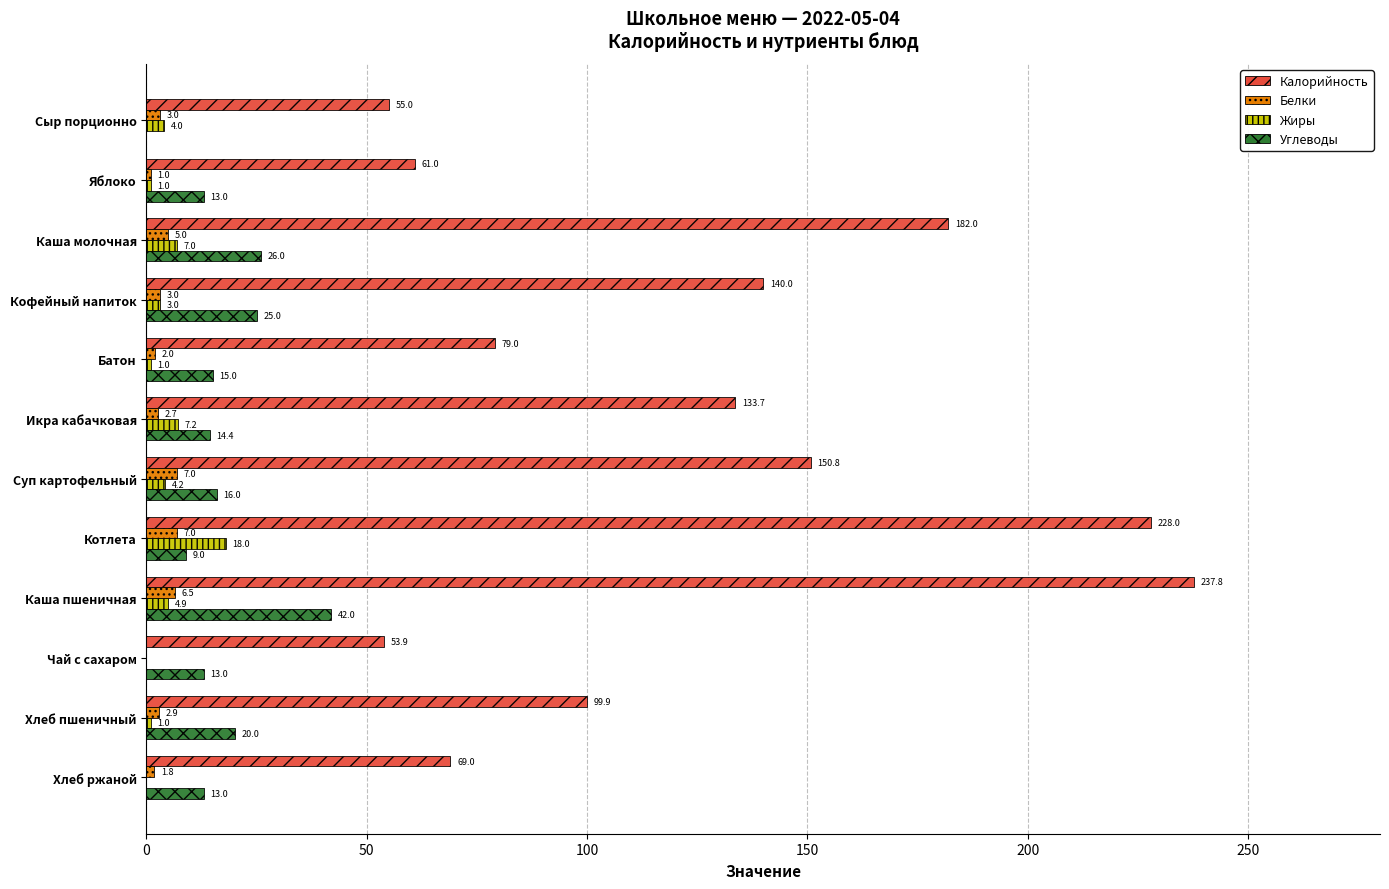

What are all the series names shown in the legend?

Калорийность, Белки, Жиры, Углеводы